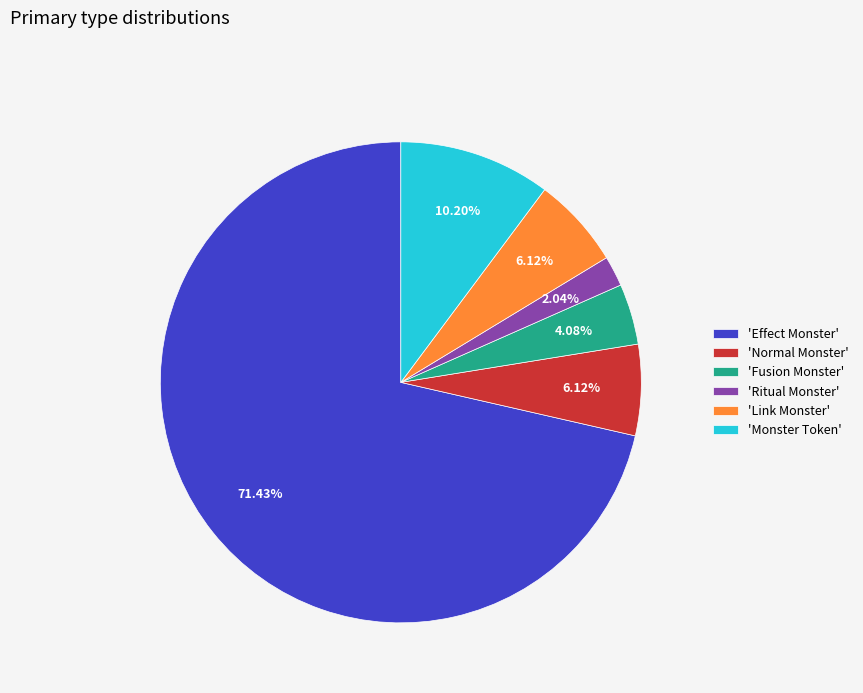

Combined, do 'Effect Monster' and 'Fusion Monster' account for over 50%?

Yes